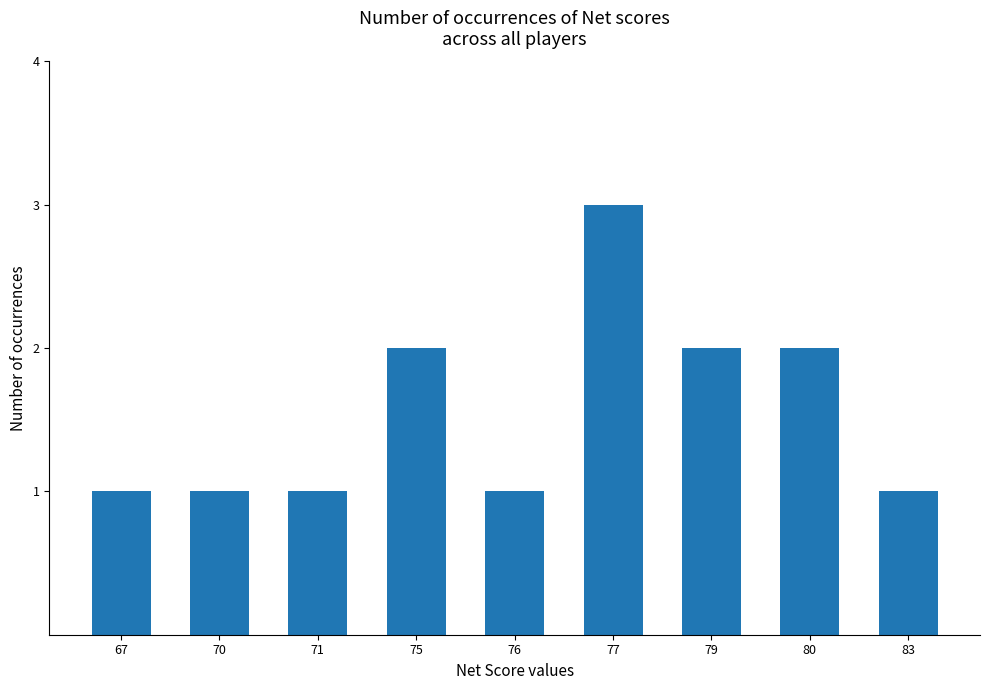

The chart shows a value of 2 at 70. True or false?

False